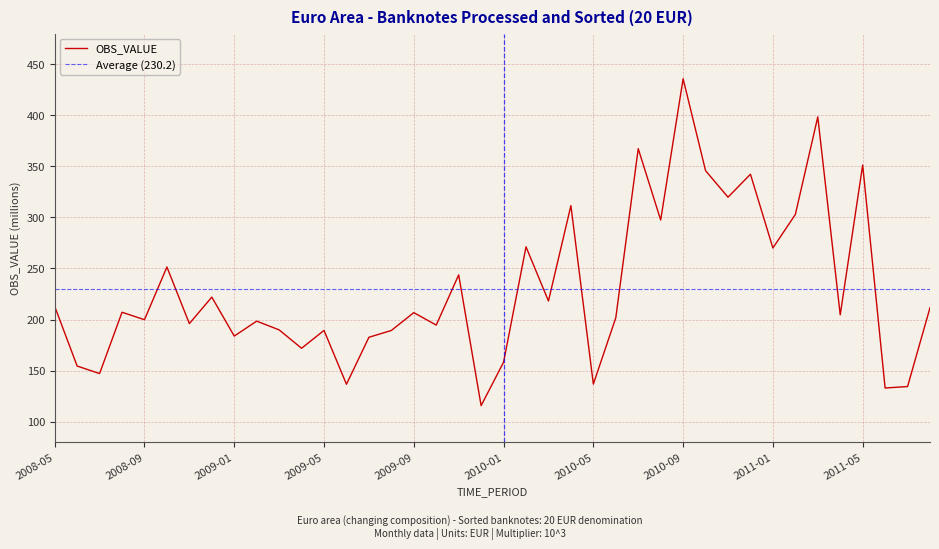

The value of OBS_VALUE at 2009-09 is 206.8. True or false?

True